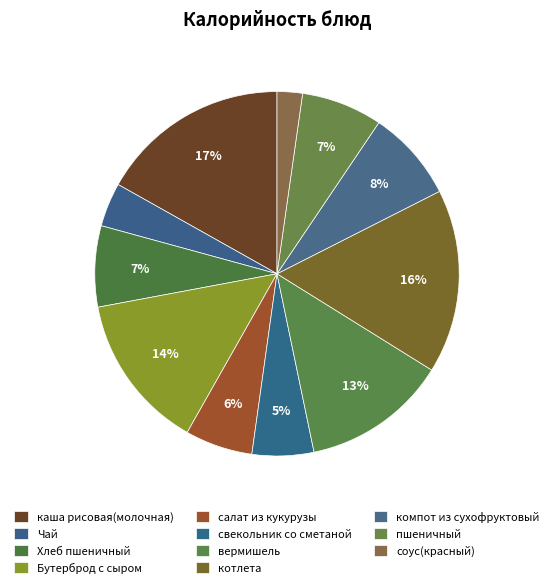

How many segments does this pie chart have?

11